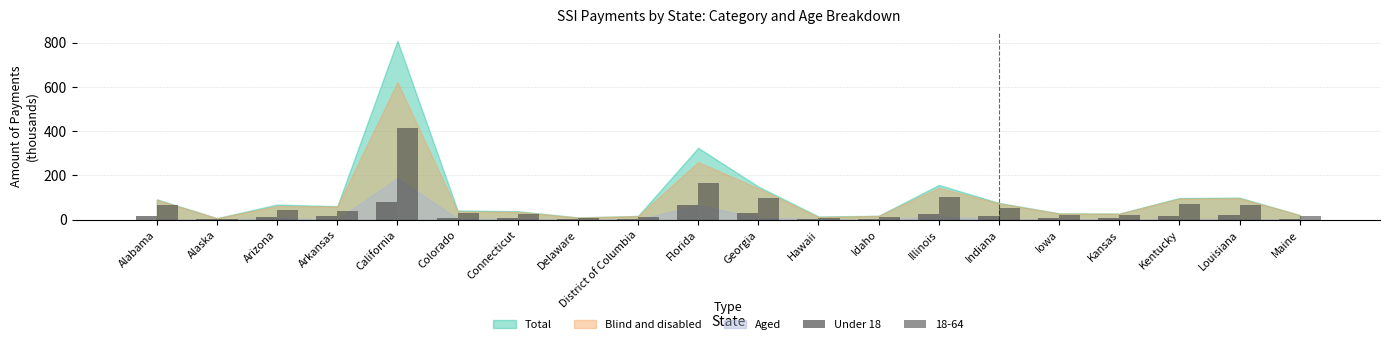

True or false: 18-64 has a value of 37.4 at Alabama.

False